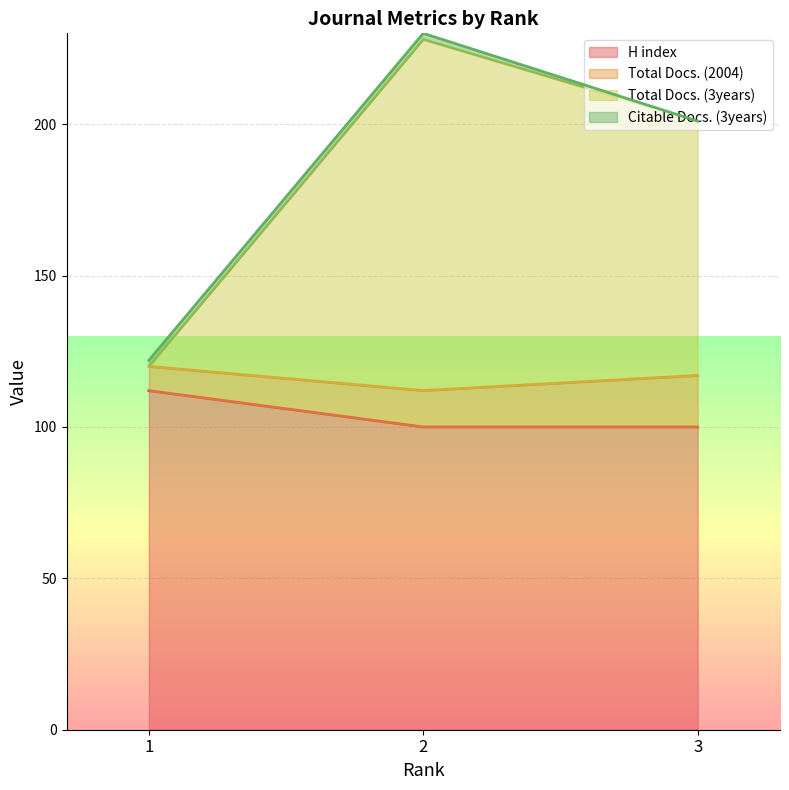

Which series has the widest spread of values?

Total Docs. (3years)